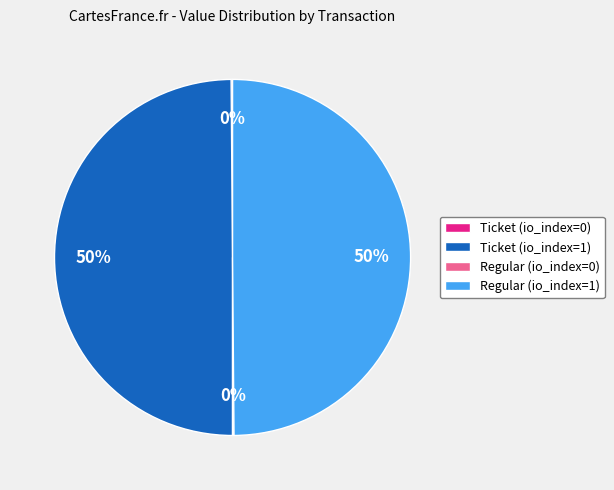

To the nearest percent, what is the difference between the largest and smallest slice percentages?

50%